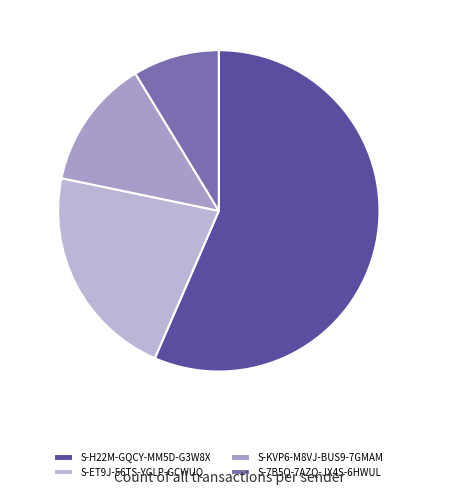

Rank the categories by value from lowest to highest.

S-7B5Q-7AZQ-JX4S-6HWUL, S-KVP6-M8VJ-BUS9-7GMAM, S-ET9J-56TS-YGLP-GCWUQ, S-H22M-GQCY-MM5D-G3W8X